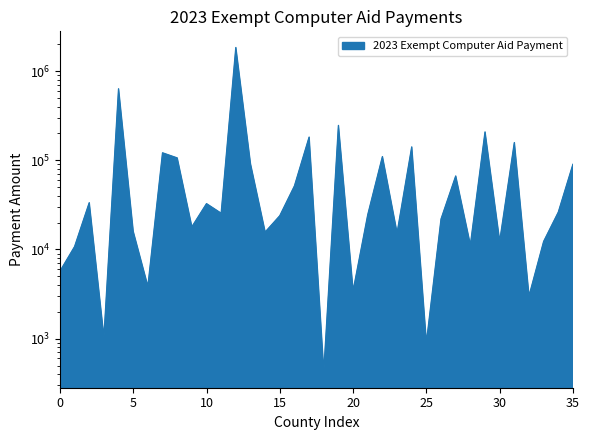

How many series are shown in this chart?

1